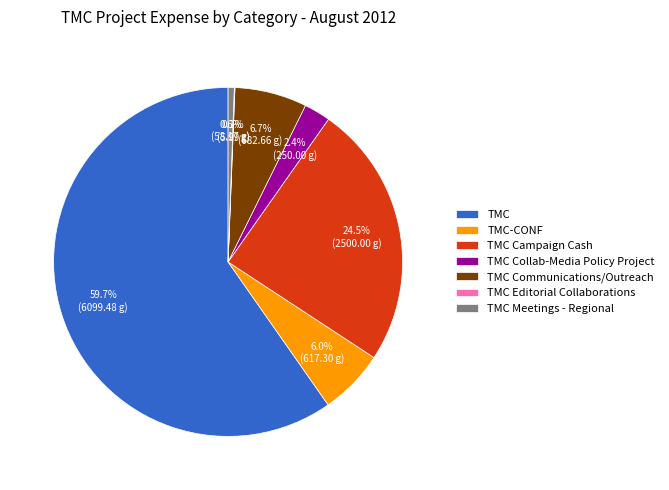

How much of the chart is everything except TMC Meetings - Regional?

99.4%